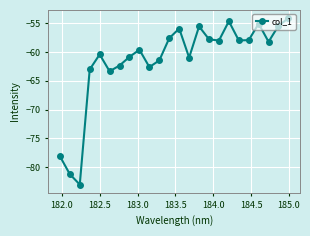

What is the average value?

-61.5